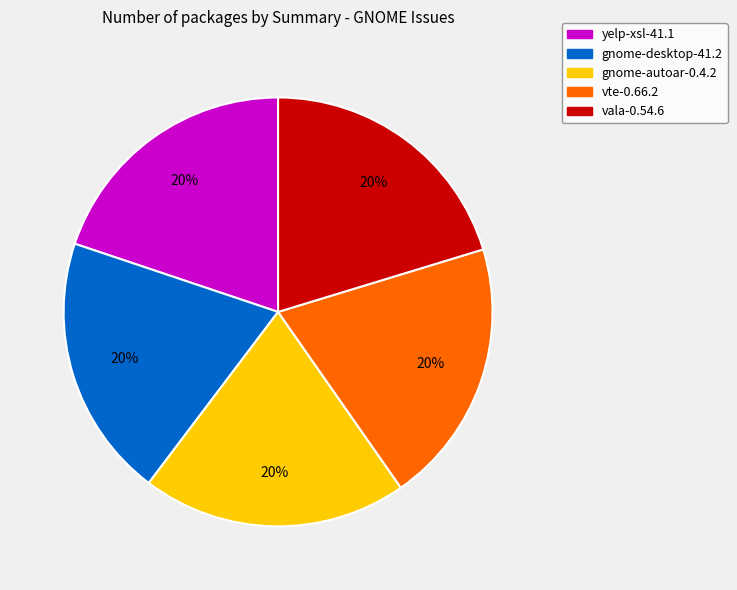

Is it true that vte-0.66.2 is 25% of the pie?

False